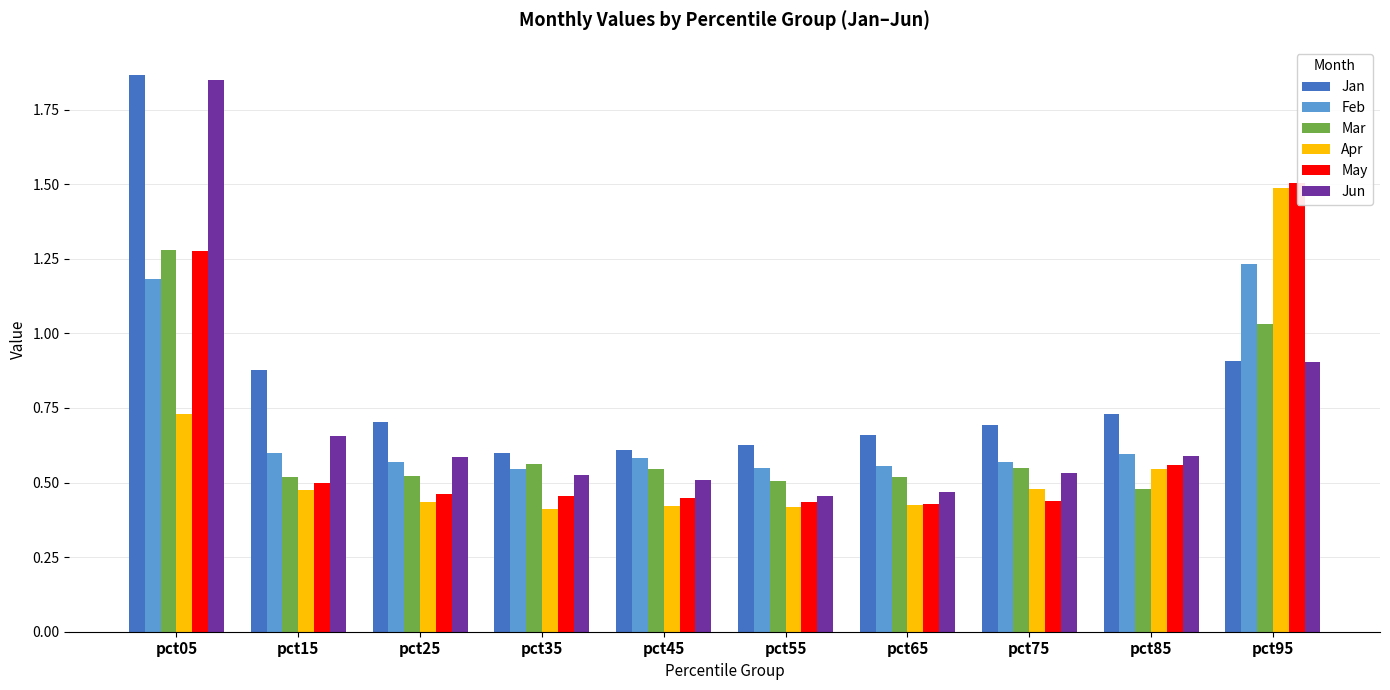

At which category is the sum across all series the highest?

pct05